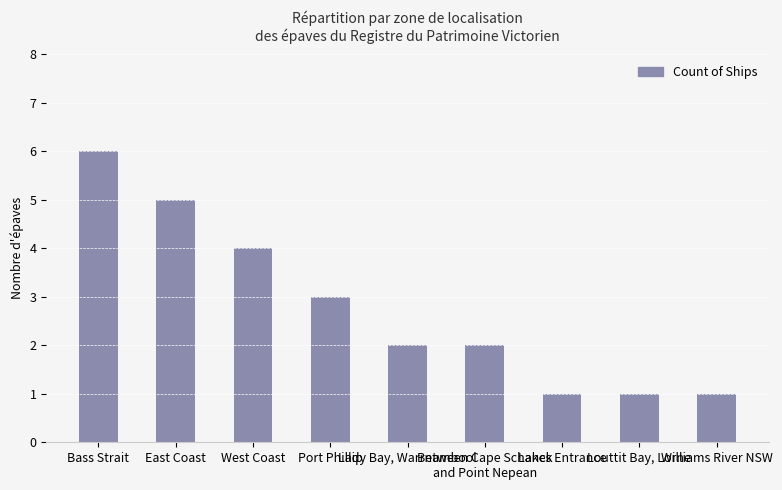

What is the change in value from Lady Bay, Warrnambool to Louttit Bay, Lorne?

-1